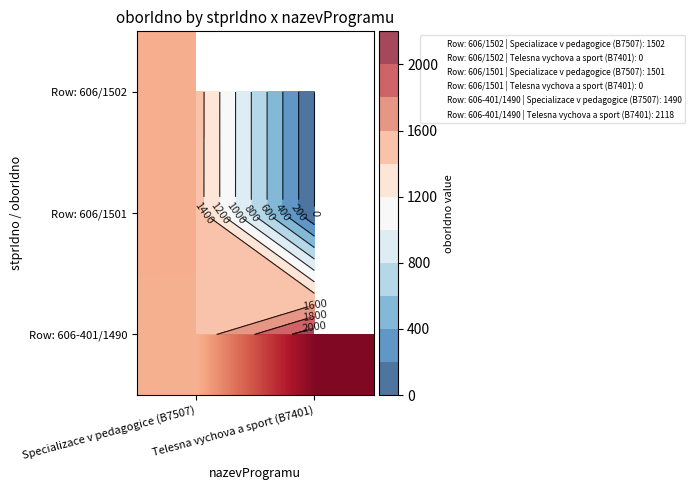

Is it true that Row: 606-401/1490 equals 625.5 at Telesna vychova a sport (B7401)?

False